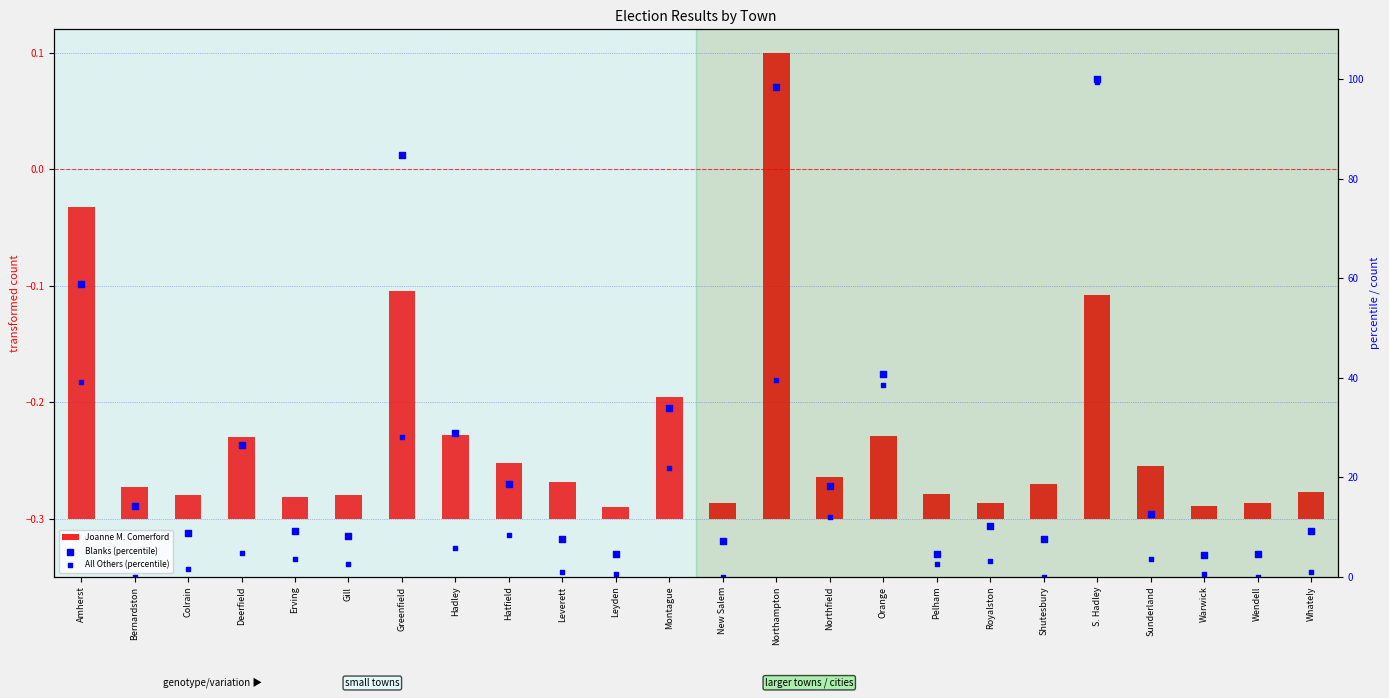

At how many categories does at least one series exceed 27?

7